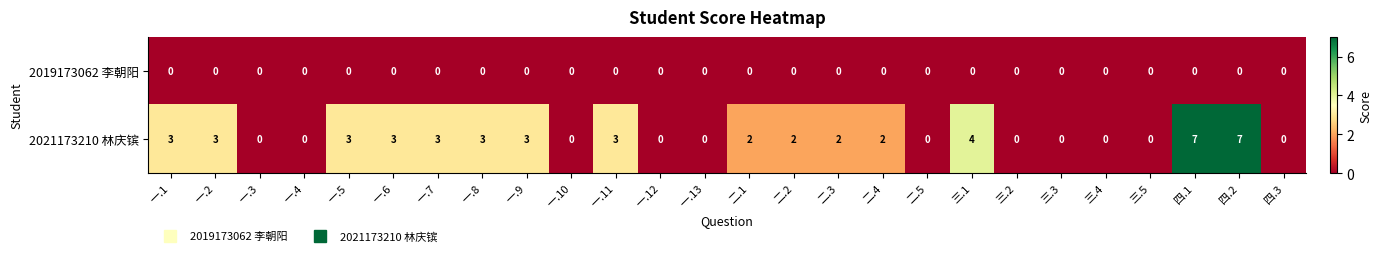

At which label does 2021173210 林庆镔 first exceed 2?

一.1